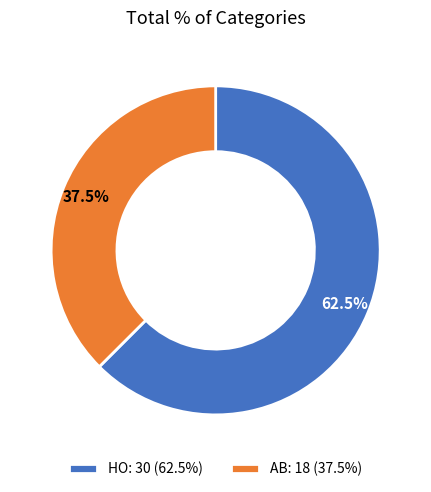

Does HO: 30 (62.5%) account for over 50% of the chart?

Yes